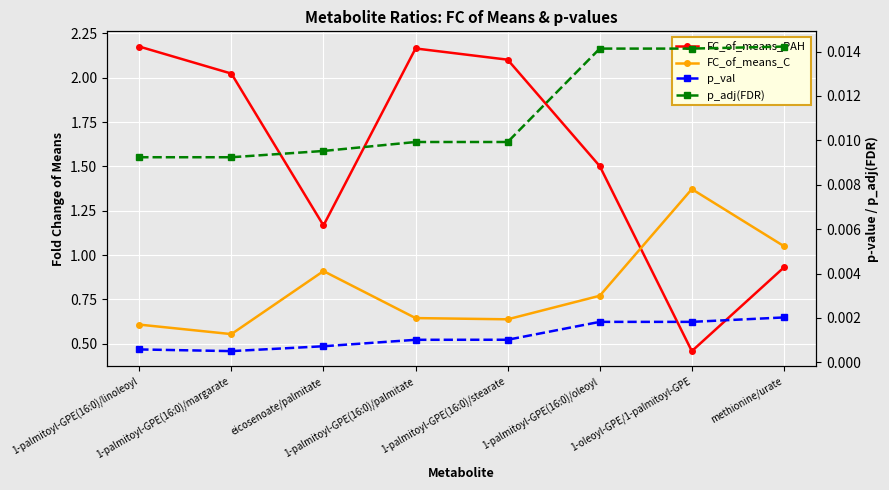

True or false: p_adj(FDR) has a value of 0.0 at 1-palmitoyl-GPE(16:0)/palmitate.

False